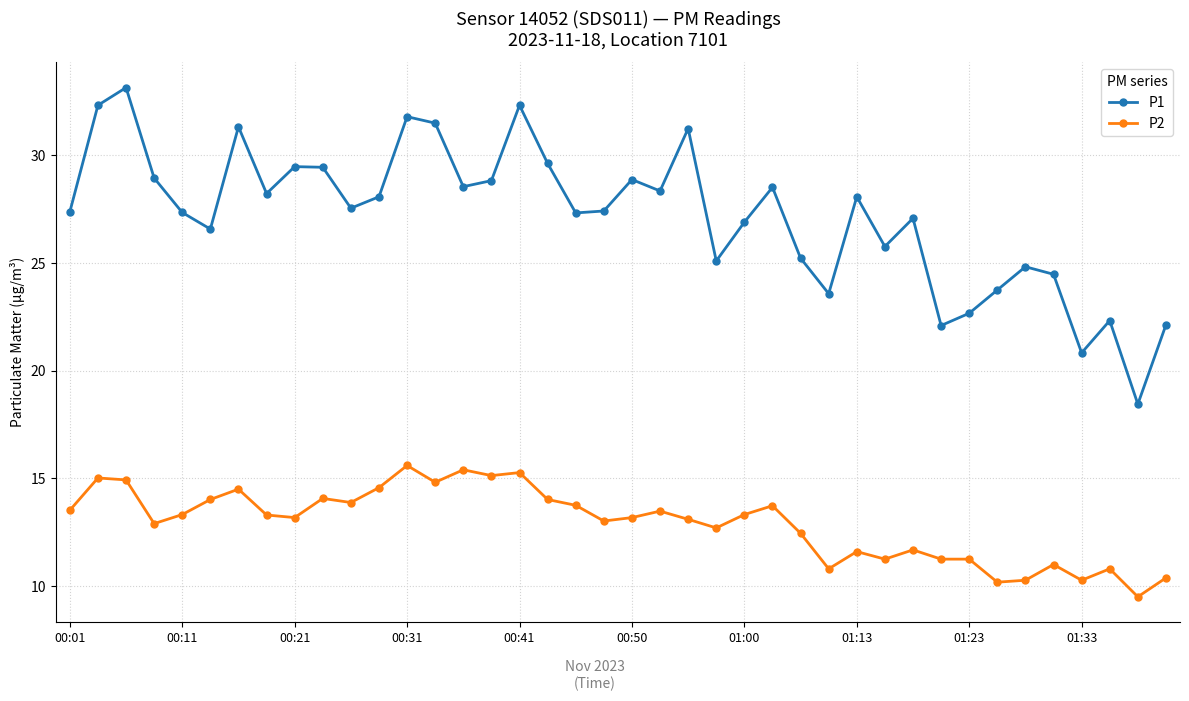

What is the value of the P2 point at the 2nd from the left?

15.0